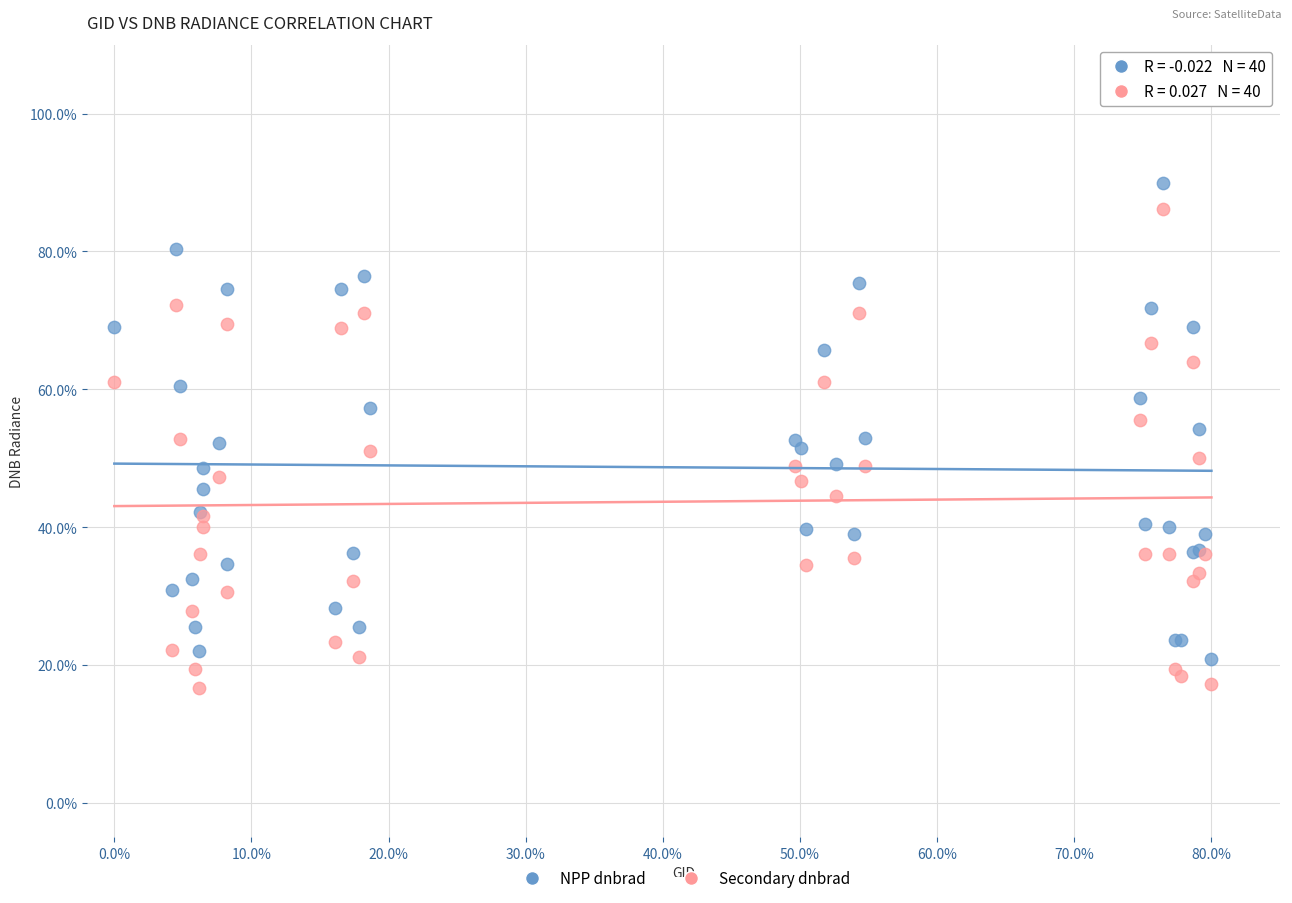

What is the X range (max minus min) for the scatter plot?

80.0